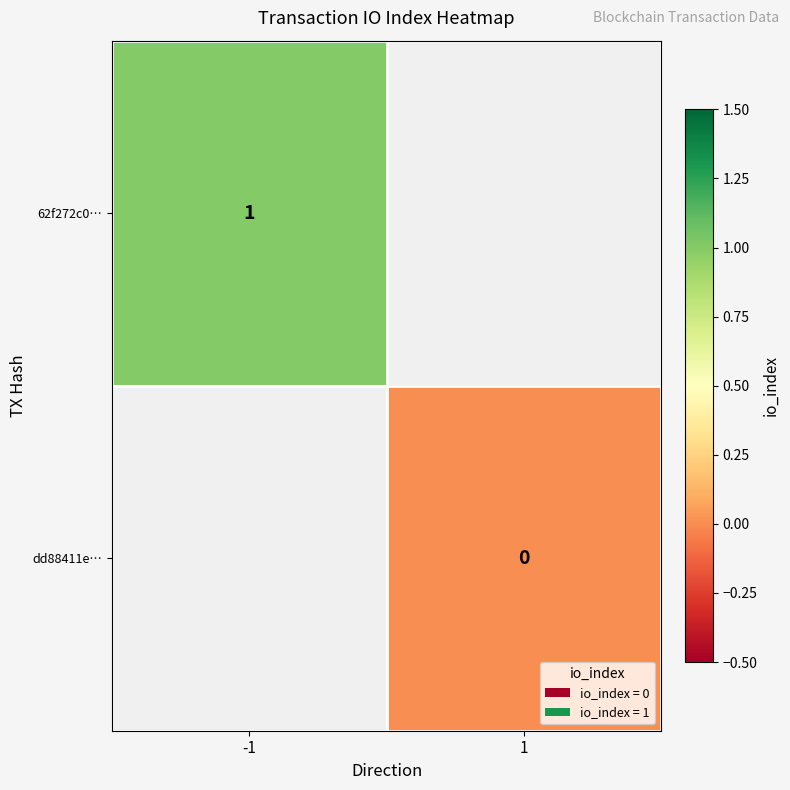

True or false: 62f272c0… has a value of 2 at -1.

False